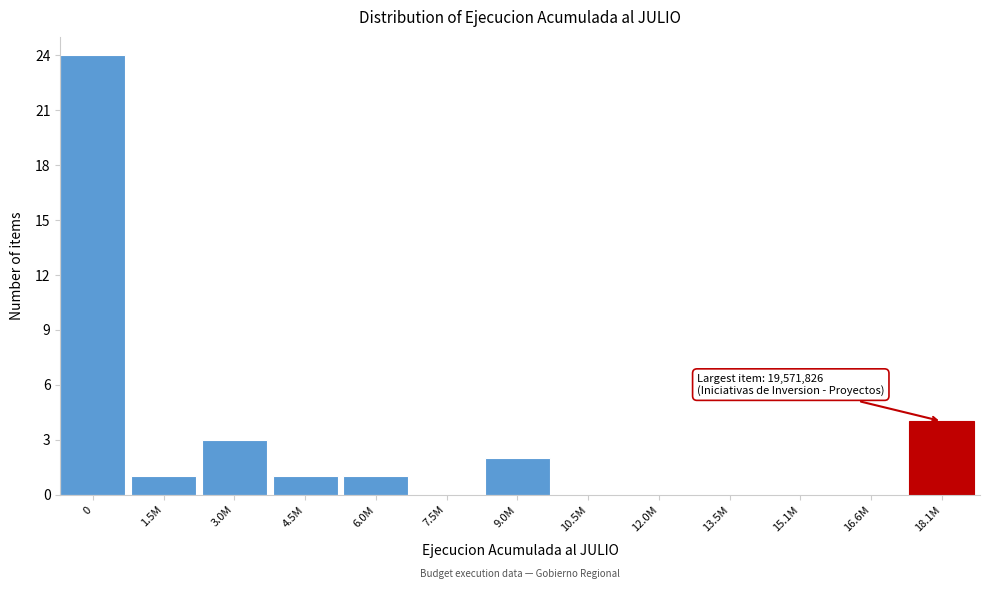

Reading left to right, what are all the values shown in this chart?

0=24	1.5M=1	3.0M=3	4.5M=1	6.0M=1	7.5M=0	9.0M=2	10.5M=0	12.0M=0	13.5M=0	15.1M=0	16.6M=0	18.1M=4